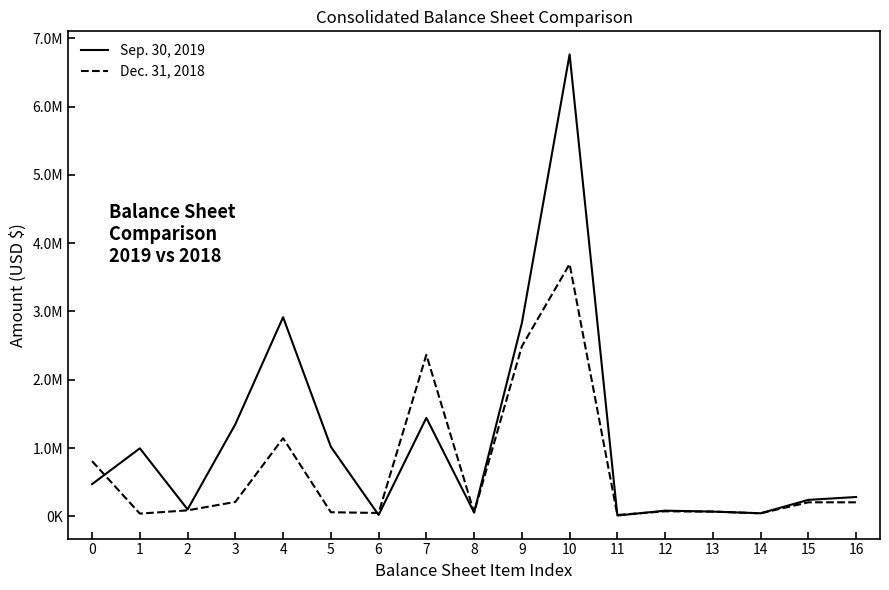

Does the chart have visible grid lines?

No